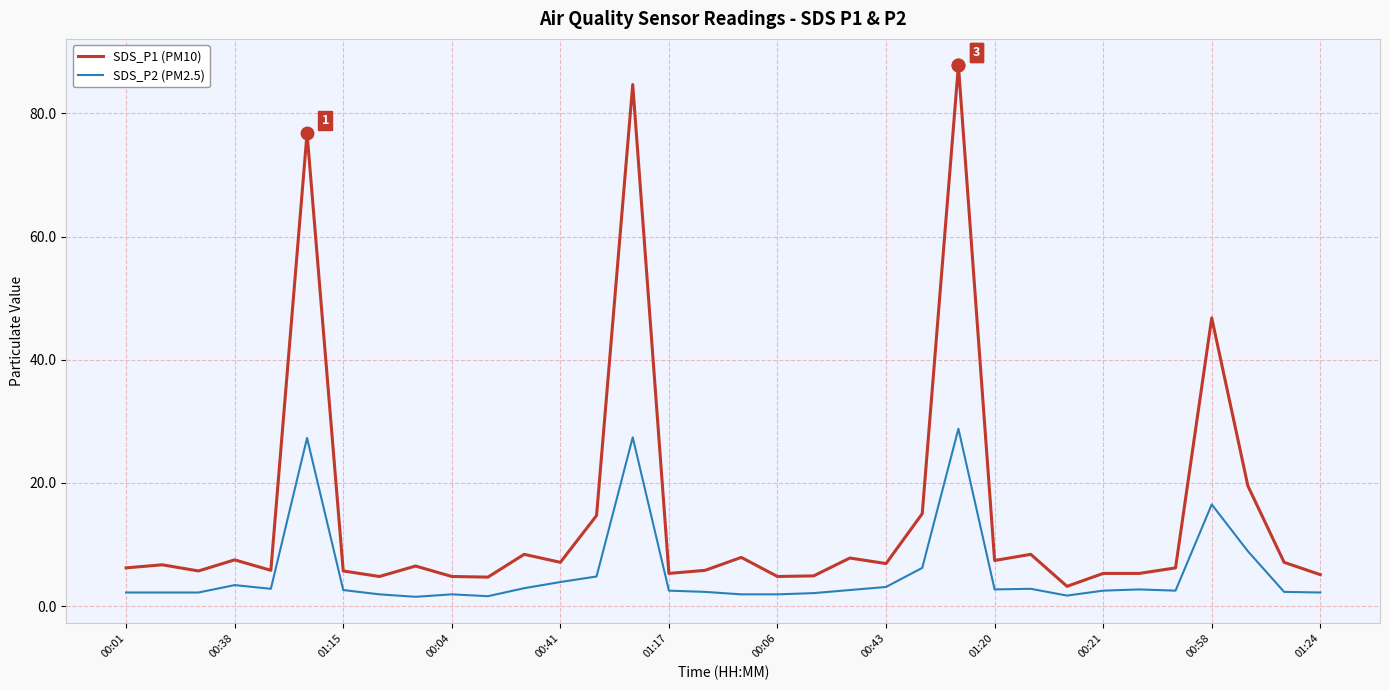

Which series has the widest spread of values?

SDS_P1 (PM10)